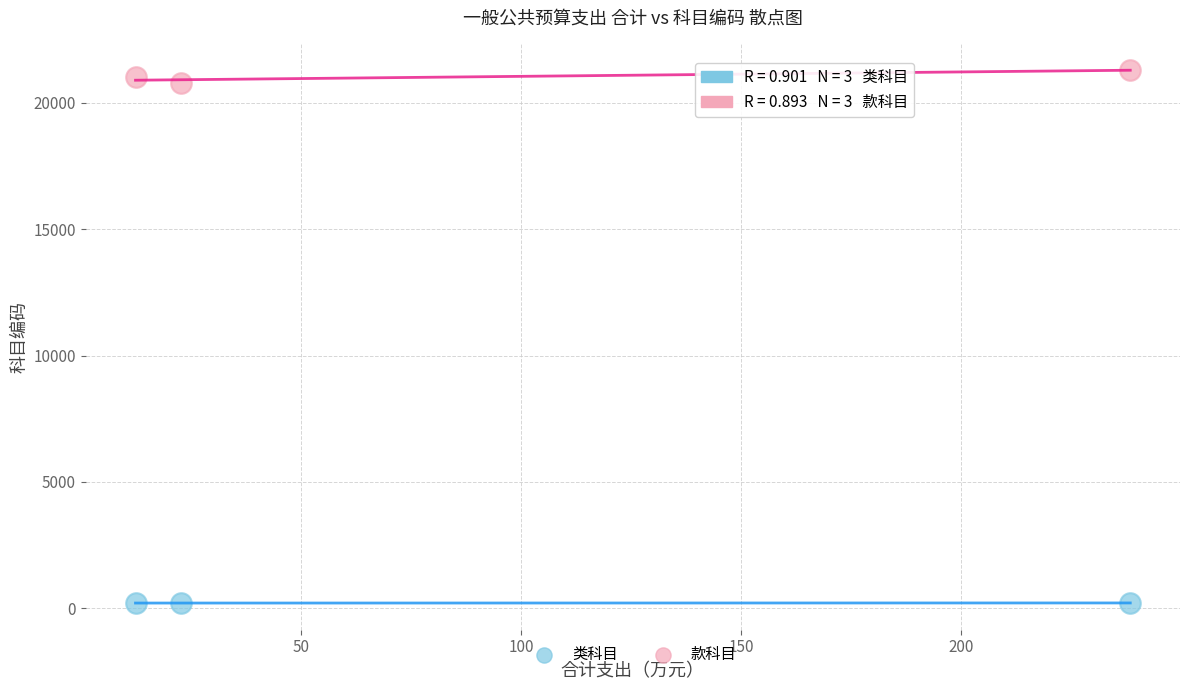

Across all data points, what is the range of Y values (max minus min)?

21094